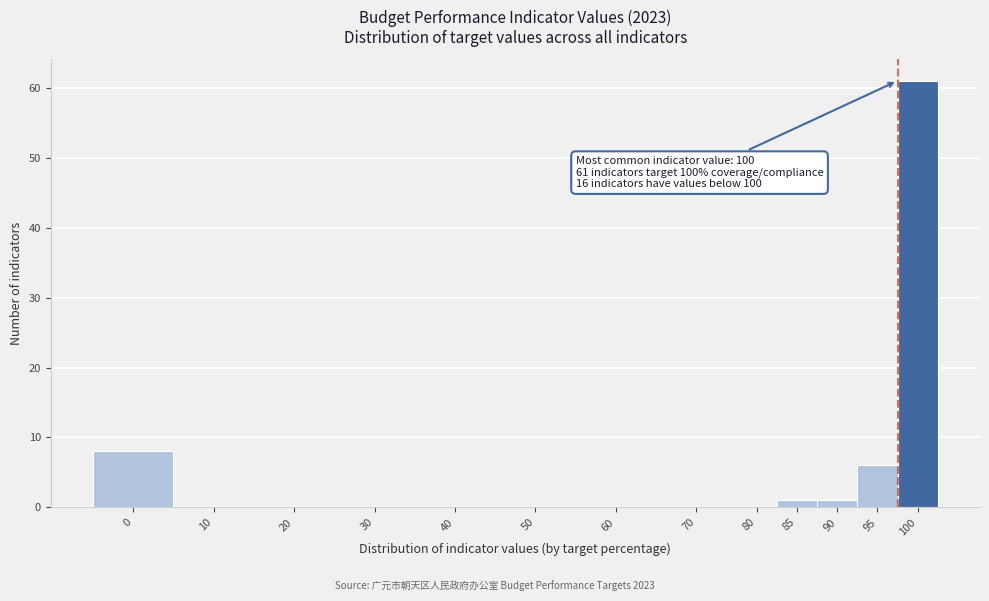

Reading left to right, transcribe all the data shown in this chart.

0=8	10=0	20=0	30=0	40=0	50=0	60=0	70=0	80=0	85=1	90=1	95=6	100=61